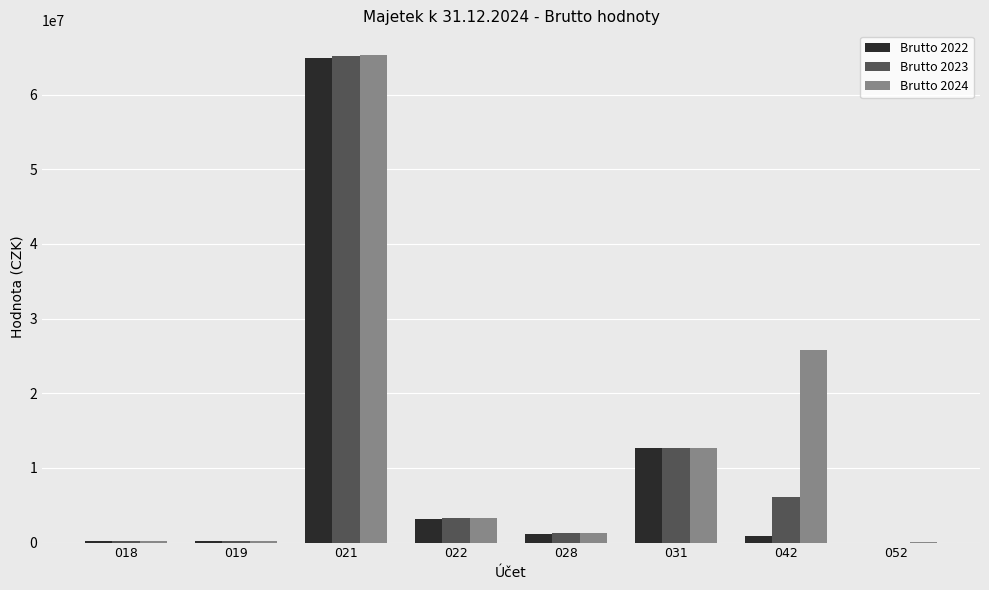

Which category has the highest value across all series?

021